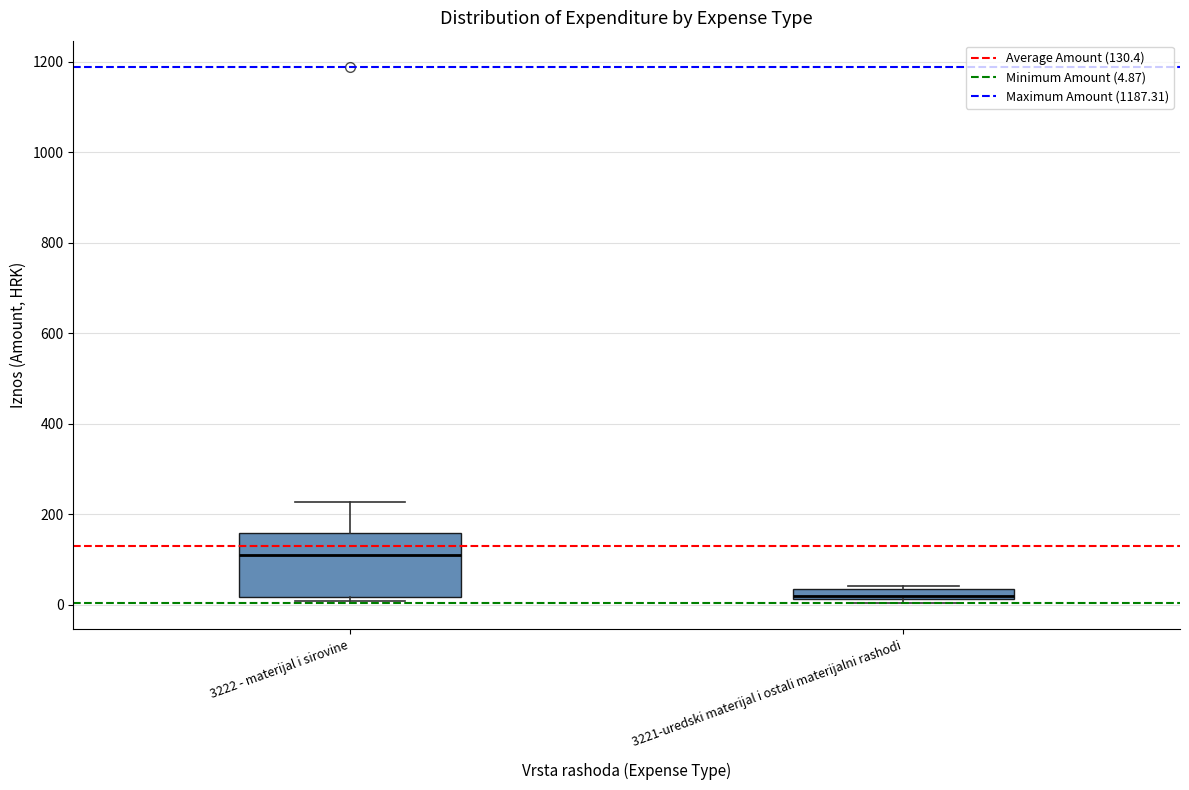

Which box has the highest median line?

3222 - materijal i sirovine